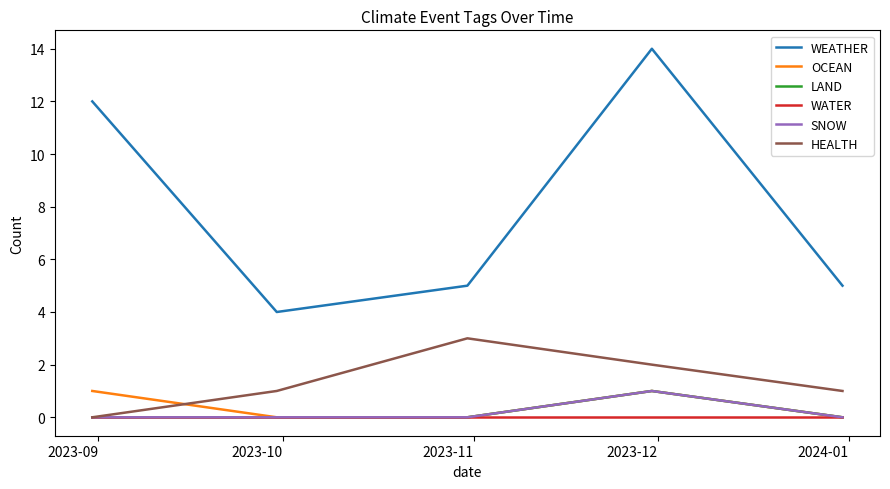

Does the chart display data point markers on the line(s)?

No